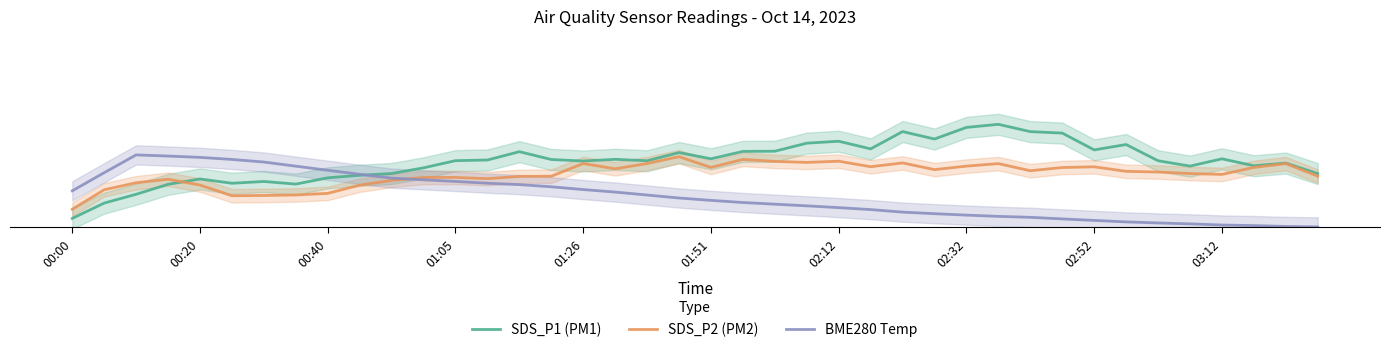

Is it true that SDS_P1 (PM1) equals 0.3 at 01:26?

False